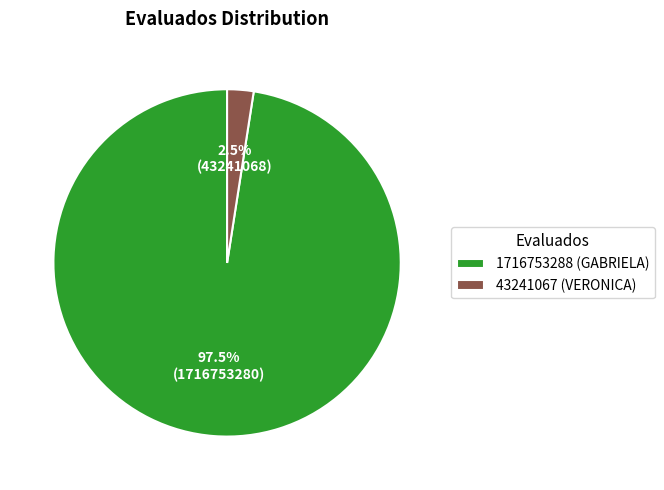

True or false: 43241067 (VERONICA) accounts for 11% of the total.

False